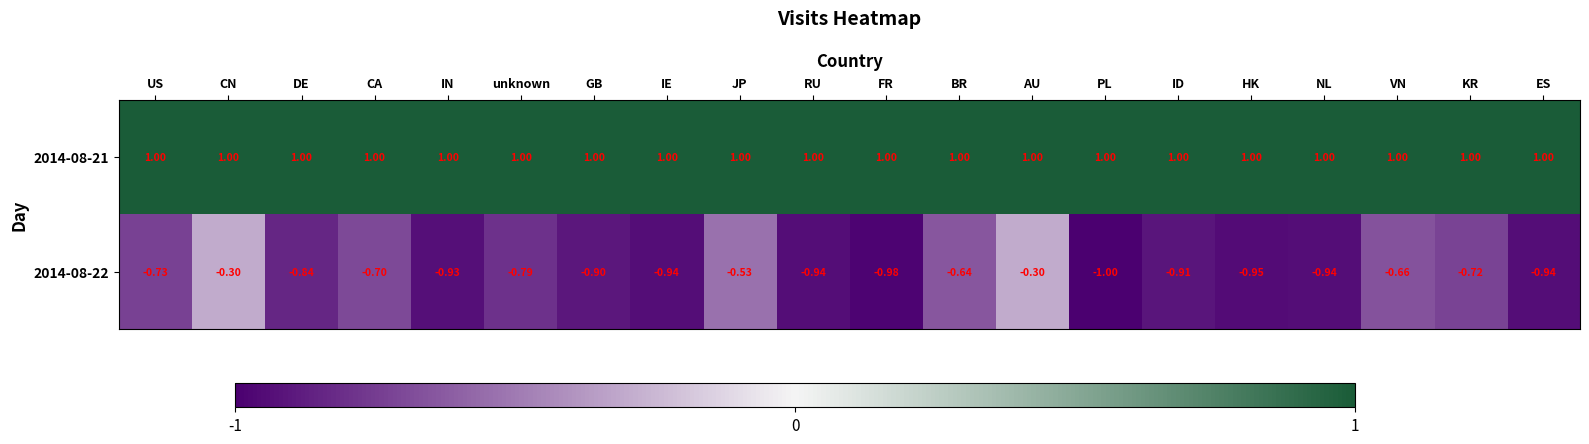

At which category does the chart reach its minimum across all series?

PL